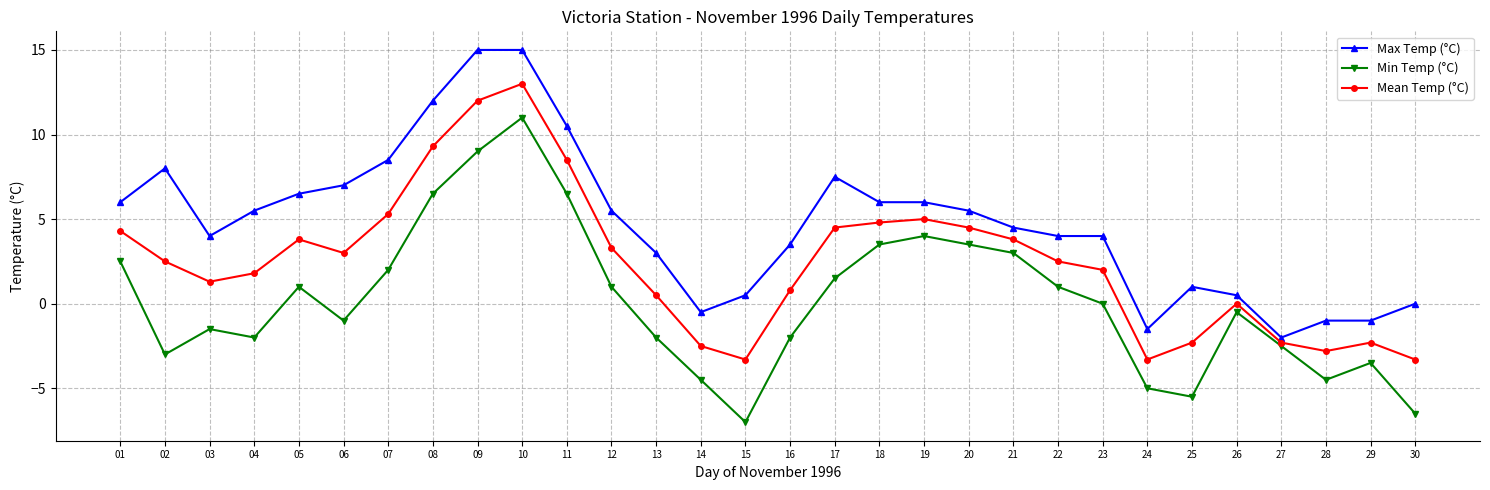

In Mean Temp (°C), how many points are higher than both neighbors (excluding endpoints)?

5